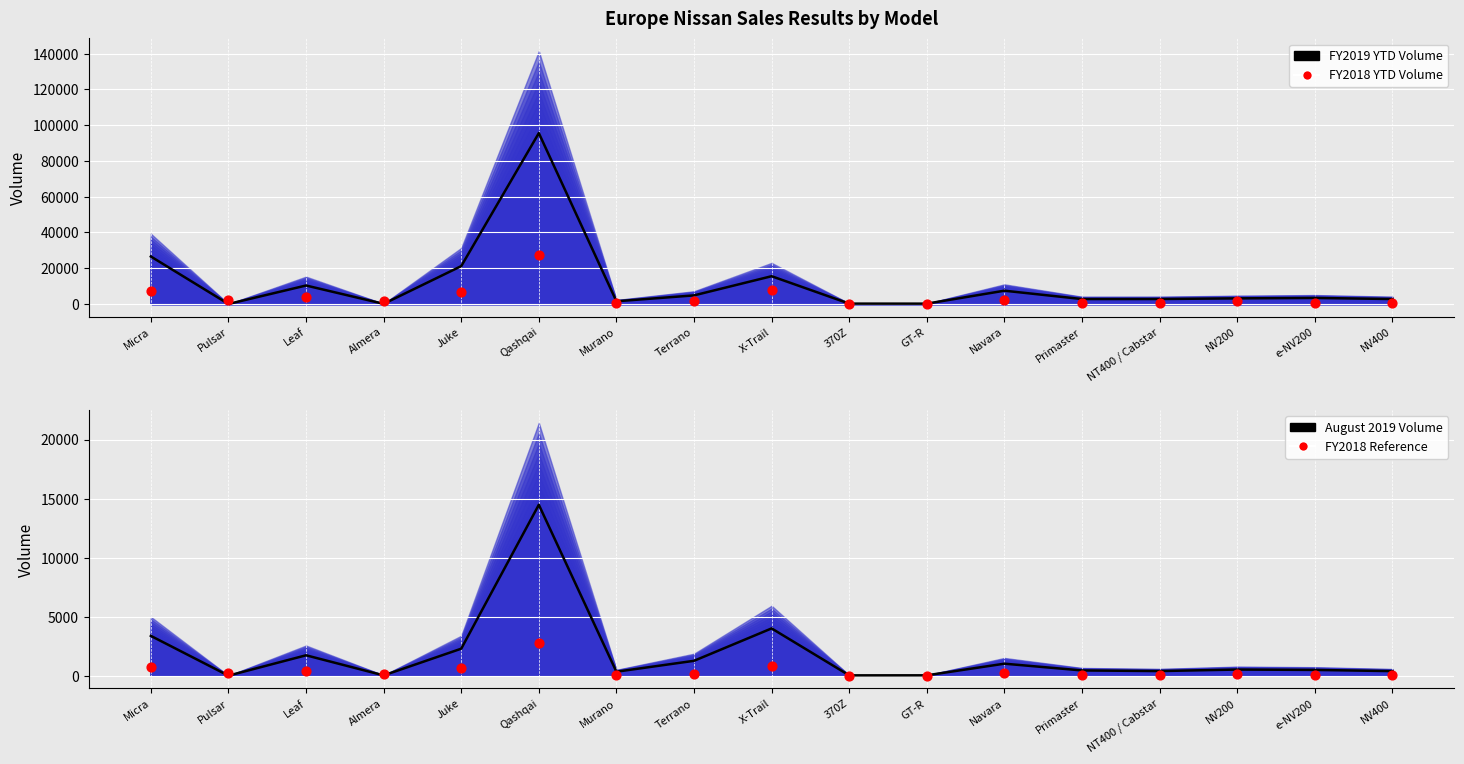

Which series reaches the maximum Y coordinate?

FY2019 YTD Volume